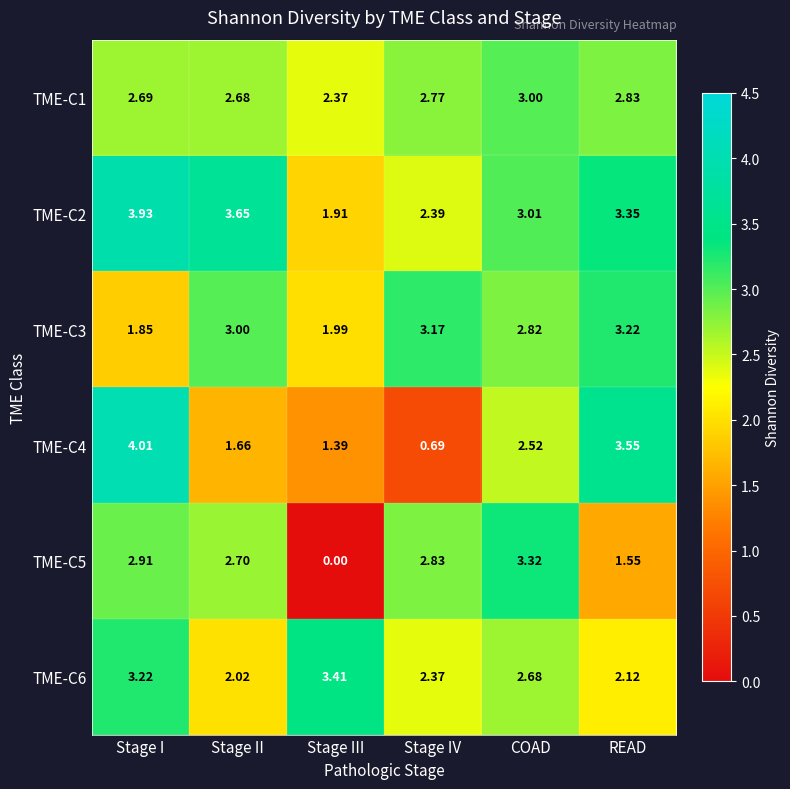

At which label is TME-C4 closest to 2?

Stage II